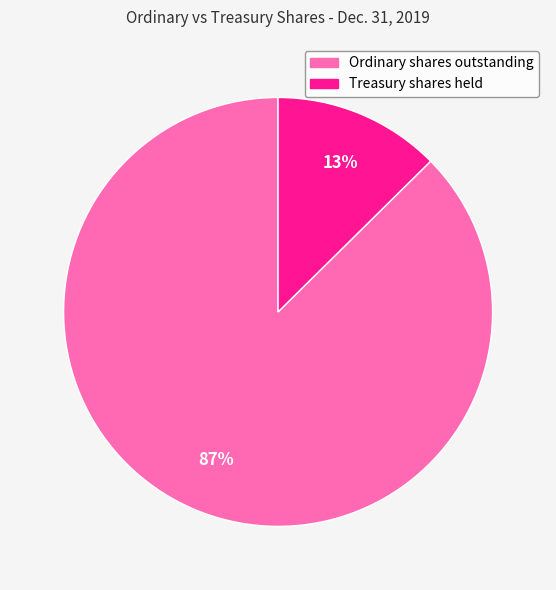

Rank the categories by value from highest to lowest.

Ordinary shares outstanding, Treasury shares held